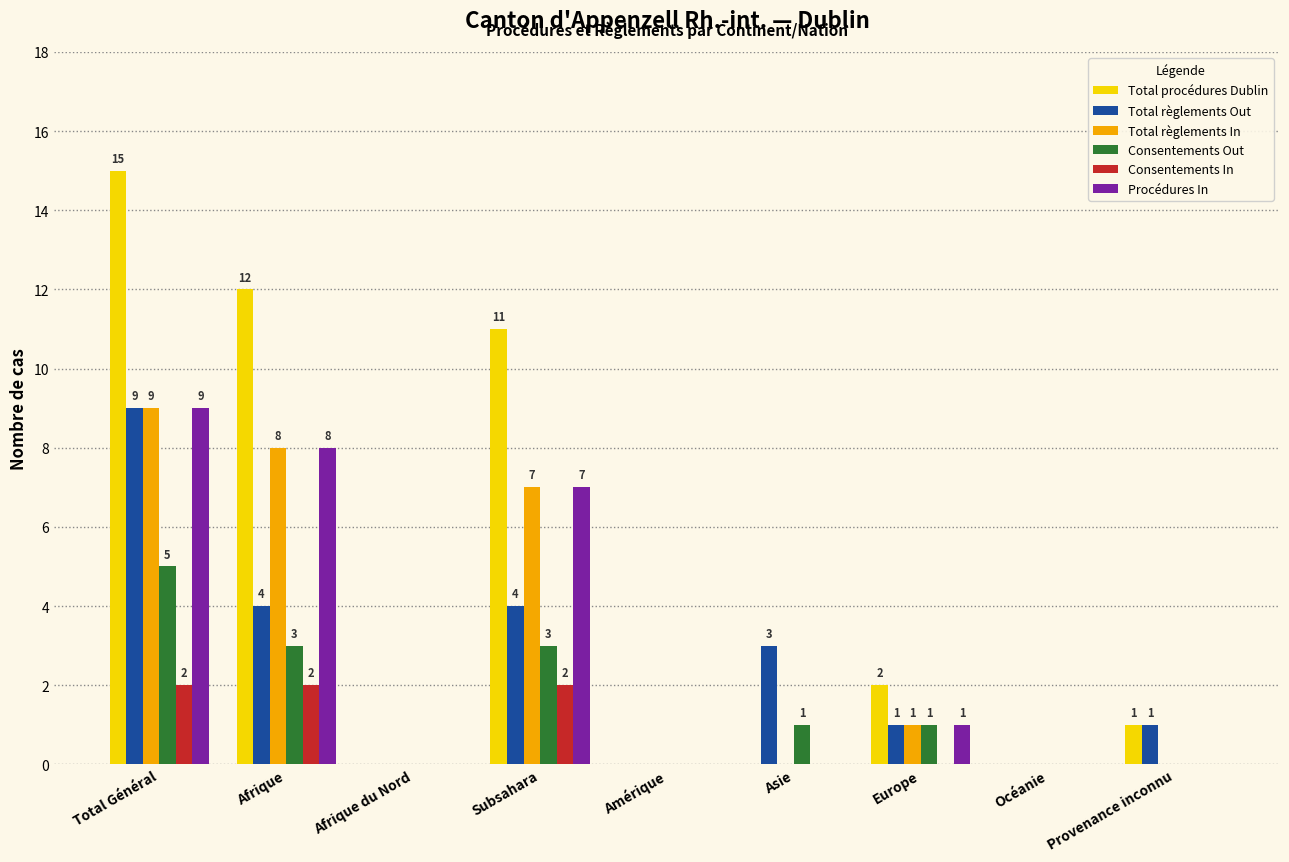

Reading right to left, what are all the values shown in this chart?

Total procédures Dublin: 1	0	2	0	0	11	0	12	15
Total règlements Out: 1	0	1	3	0	4	0	4	9
Total règlements In: 0	0	1	0	0	7	0	8	9
Consentements Out: 0	0	1	1	0	3	0	3	5
Consentements In: 0	0	0	0	0	2	0	2	2
Procédures In: 0	0	1	0	0	7	0	8	9